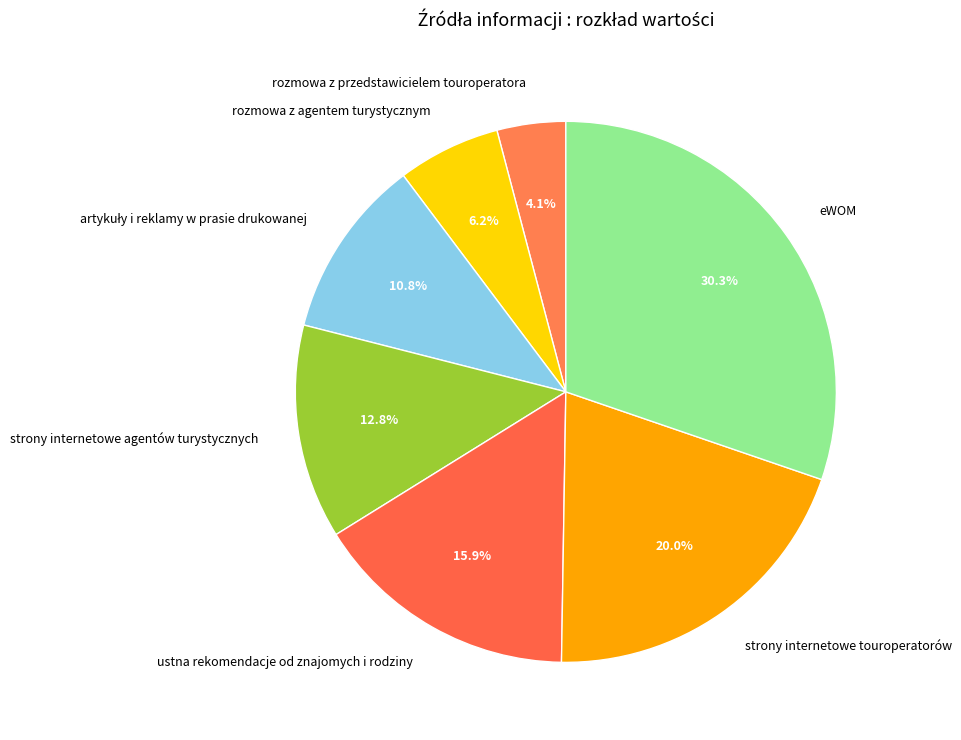

Which slice is the smallest?

rozmowa z przedstawicielem touroperatora